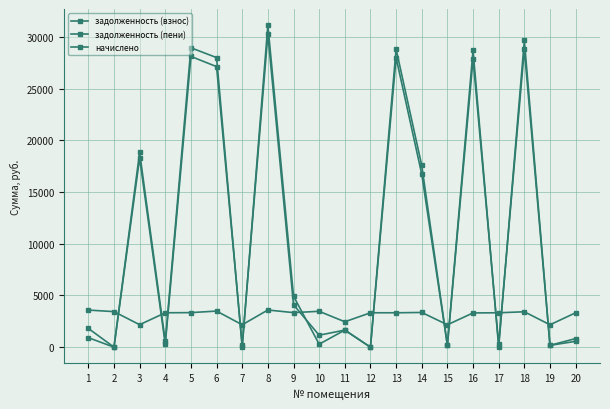

True or false: начислено has a value of 1239.3 at 5.

False